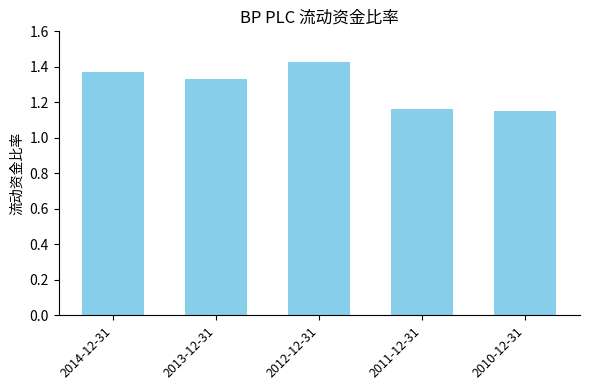

Count the values in the range 1 to 2.

5